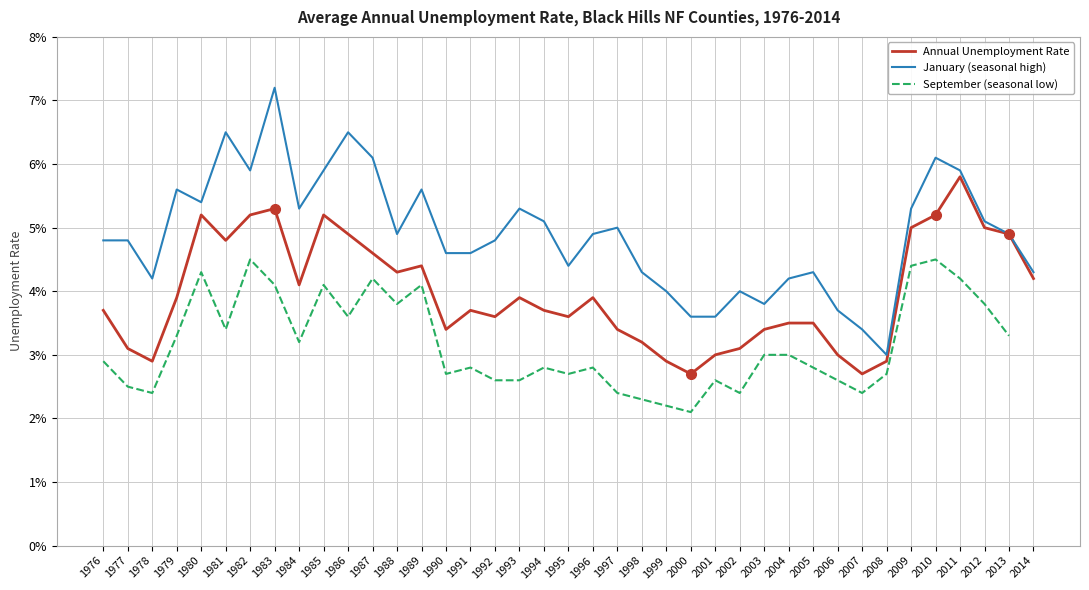

Which series has the largest total across all categories?

Jan